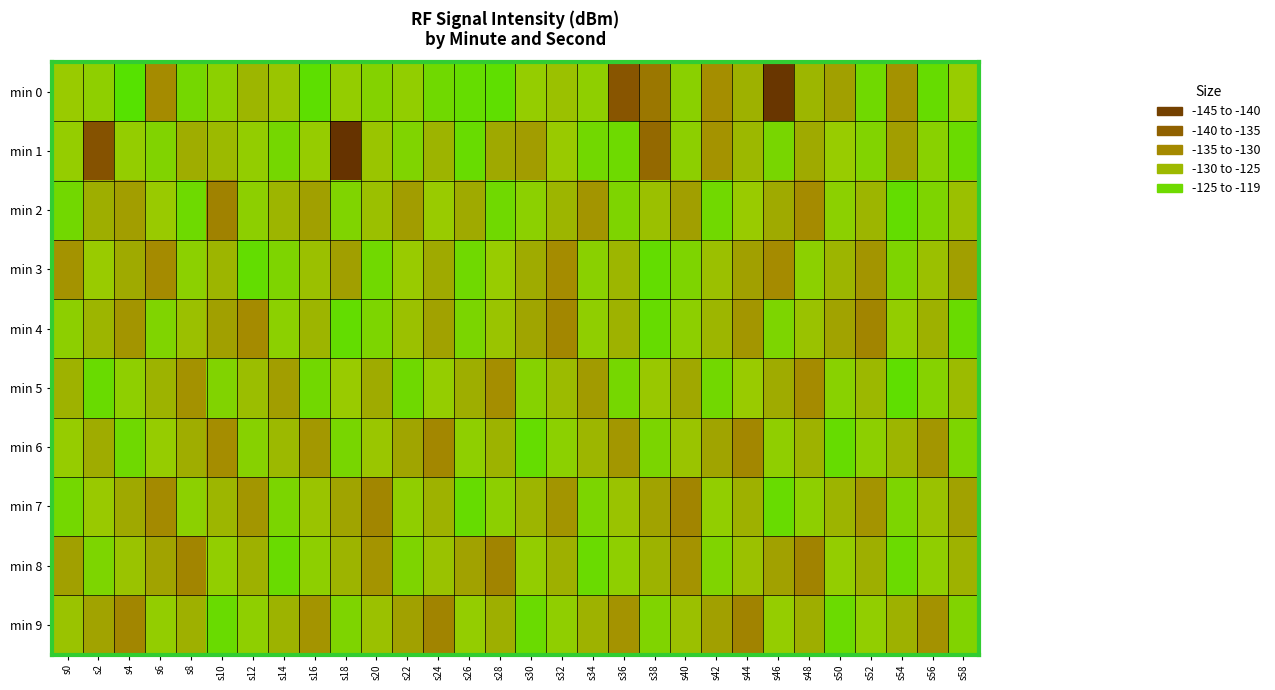

What is the greatest value displayed?

-119.8